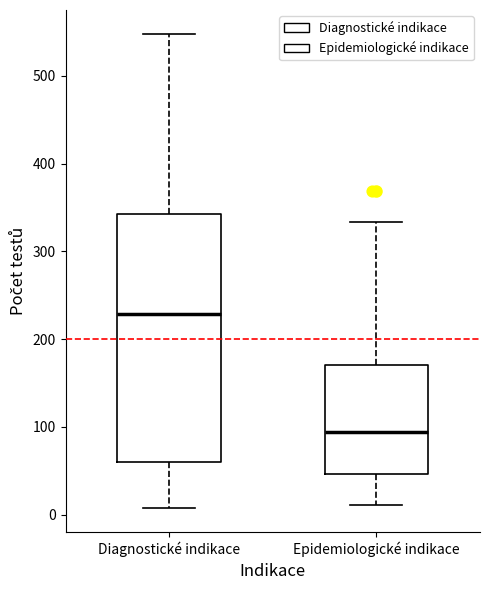

Where does the median line of the box for Diagnostické indikace sit on the y-axis? The values are not printed on the chart, so give them approximately, as read against the axis.

230